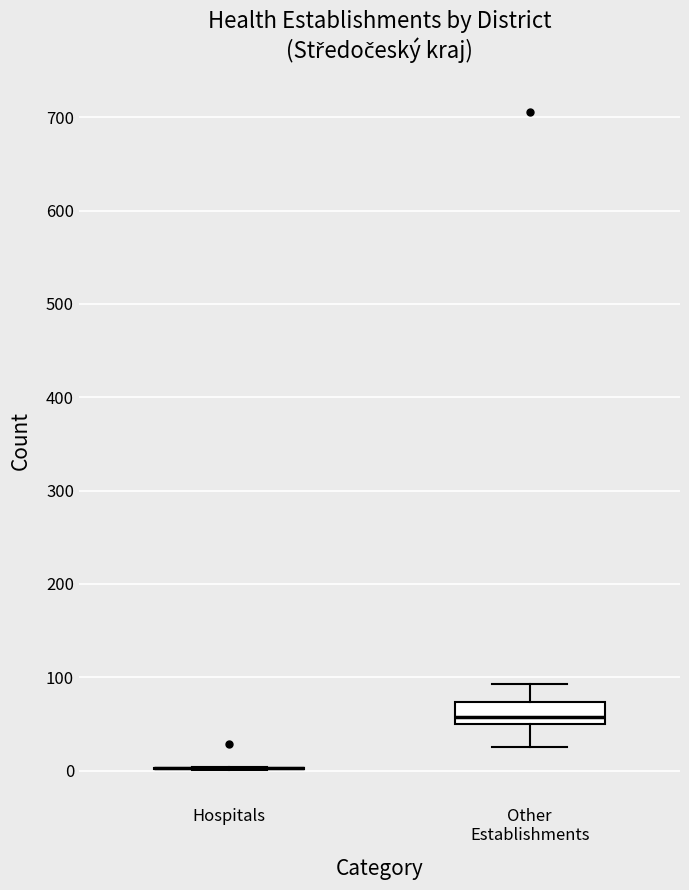

Comparing the boxes themselves (not the whiskers), which one is the tallest?

Other Establishments